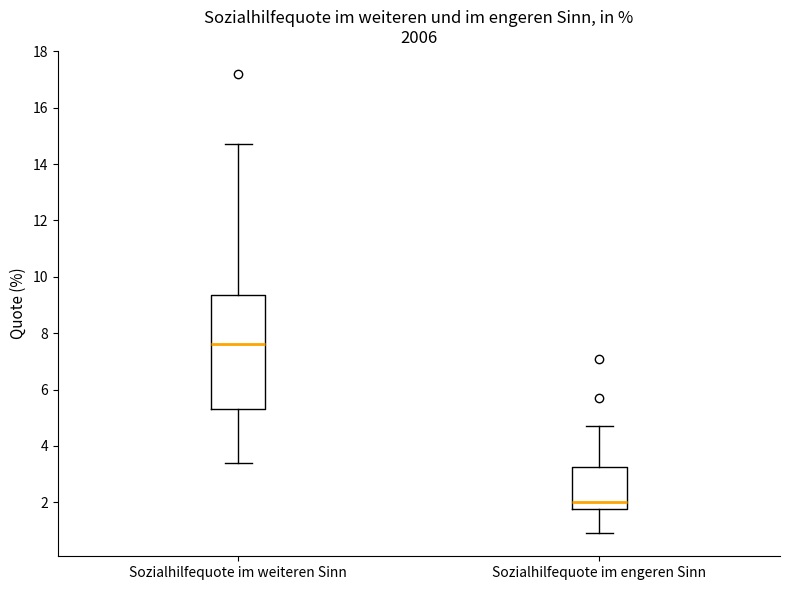

Which box is the tallest, from its lower edge to its upper edge?

Sozialhilfequote im weiteren Sinn